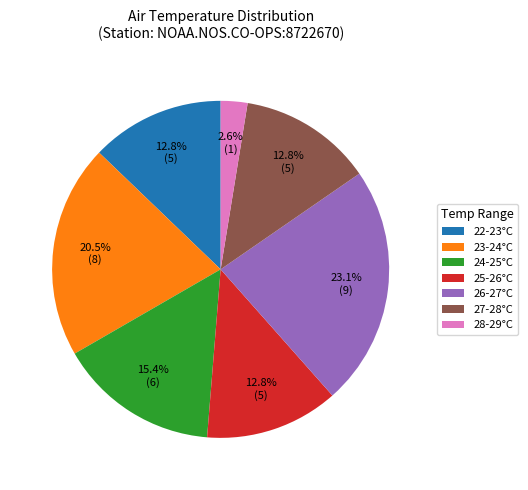

Is there a majority slice in this chart?

No